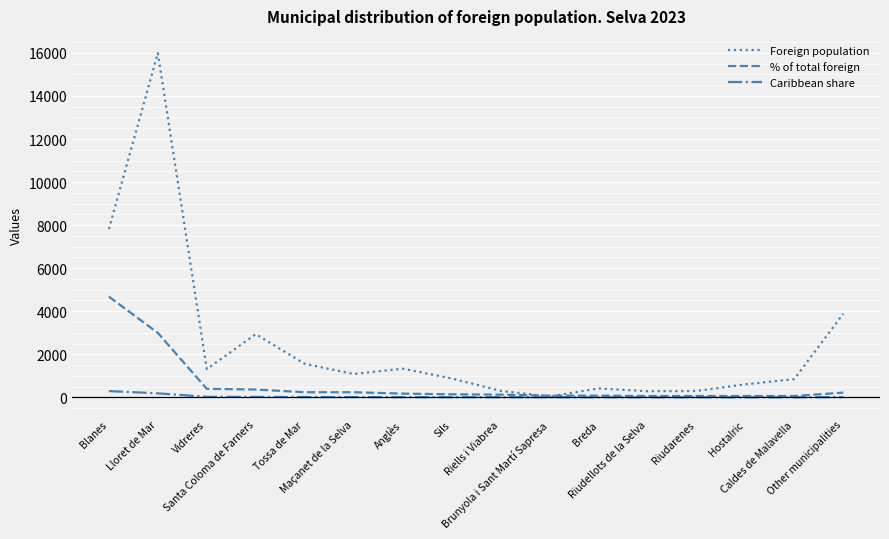

Read the % of total foreign value at Other municipalities, to the nearest 100.

200